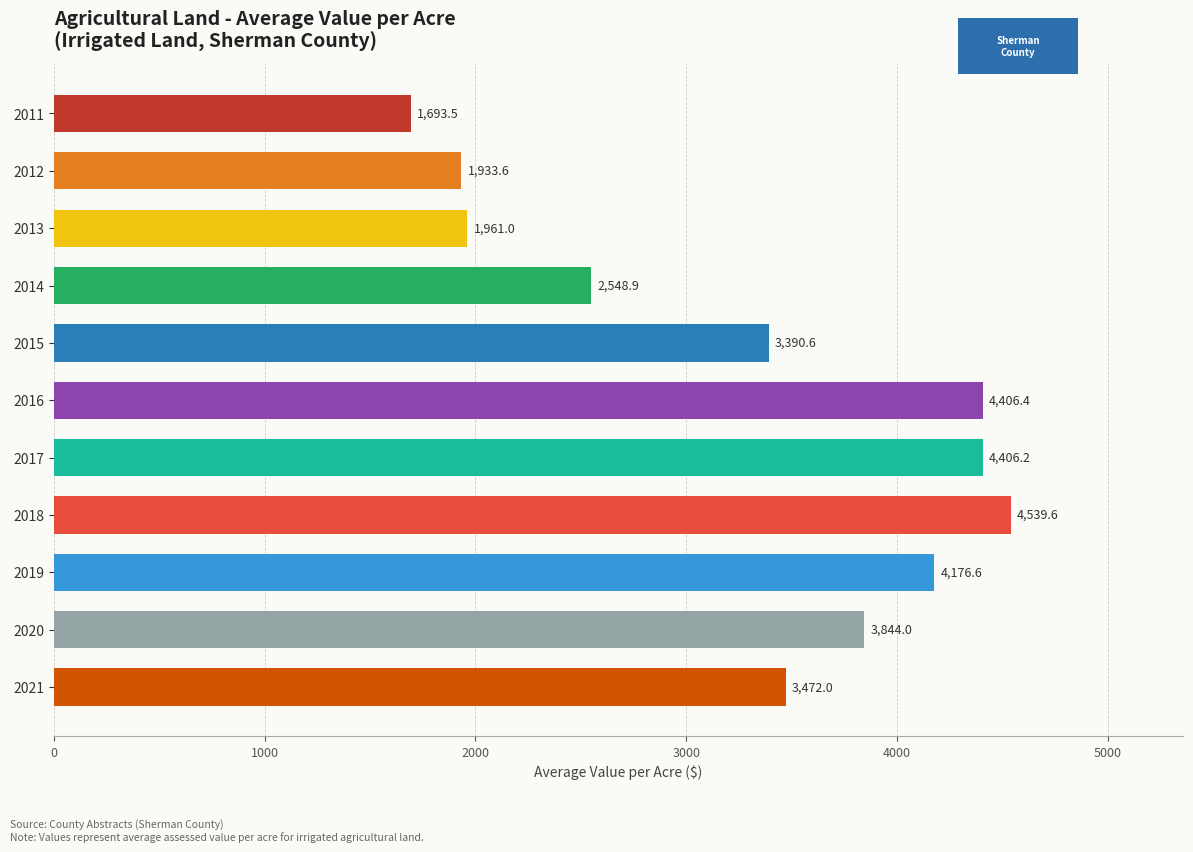

List the labels in order of value, smallest first.

2011, 2012, 2013, 2014, 2015, 2021, 2020, 2019, 2017, 2016, 2018